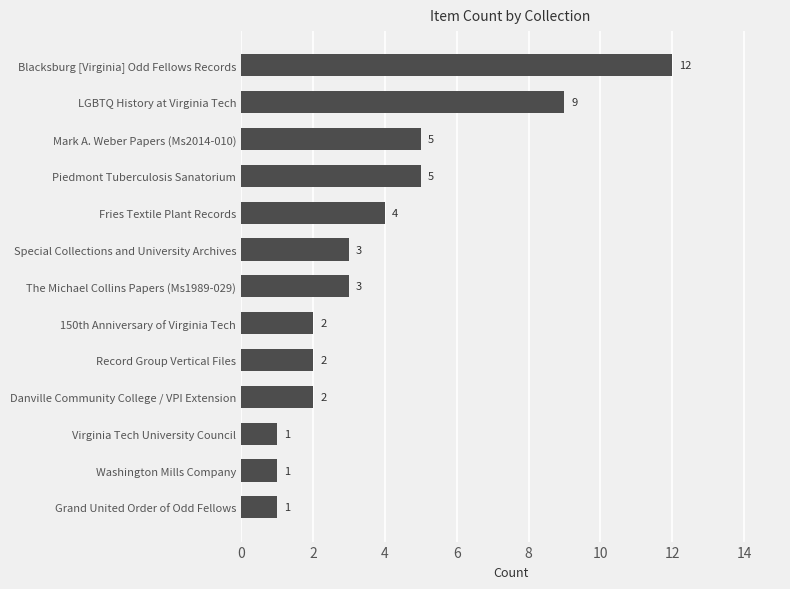

True or false: the data shows 1 at The Michael Collins Papers (Ms1989-029).

False